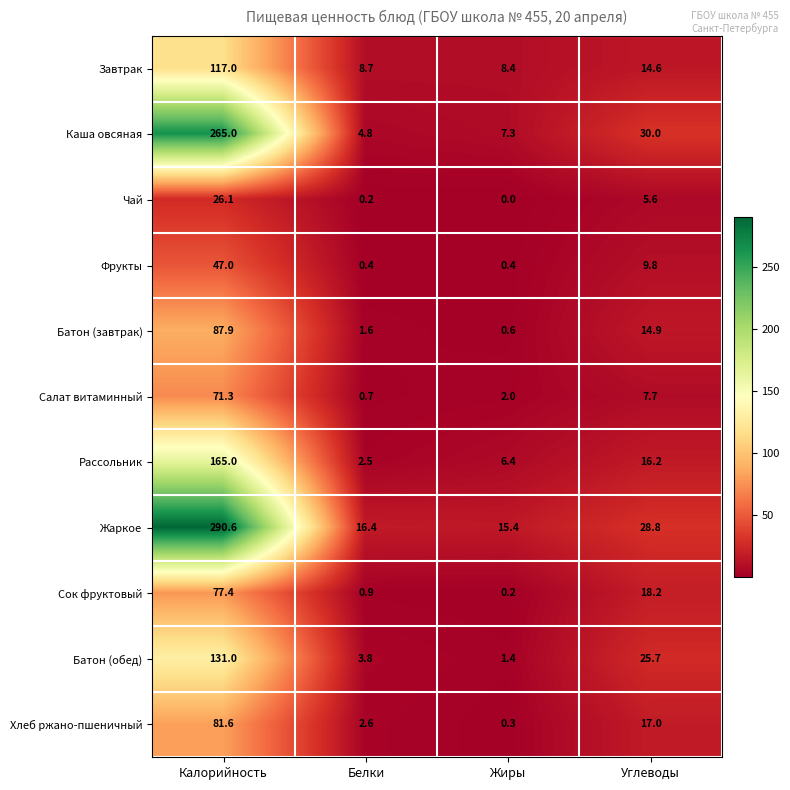

At which label does Жаркое reach its peak?

Калорийность